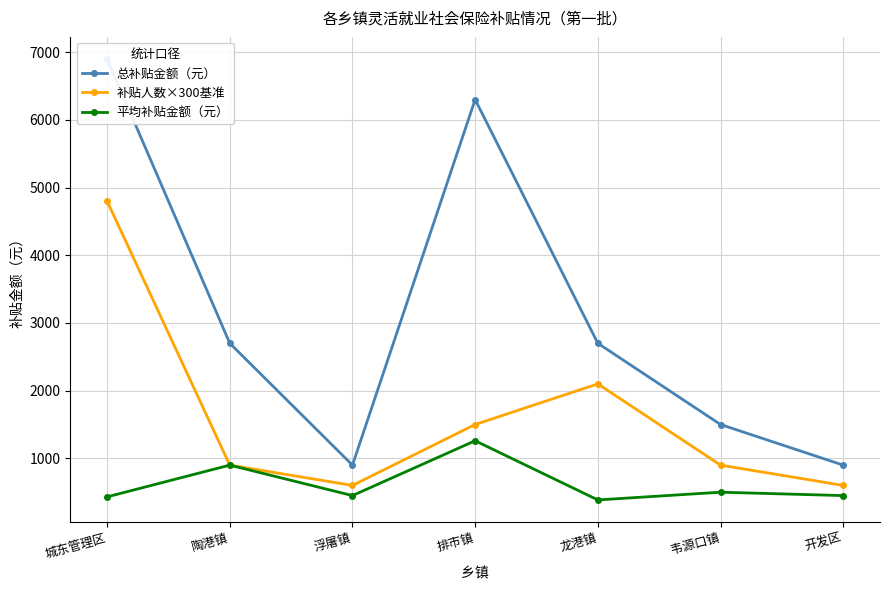

What is the label of the 4th point from the right?

排市镇